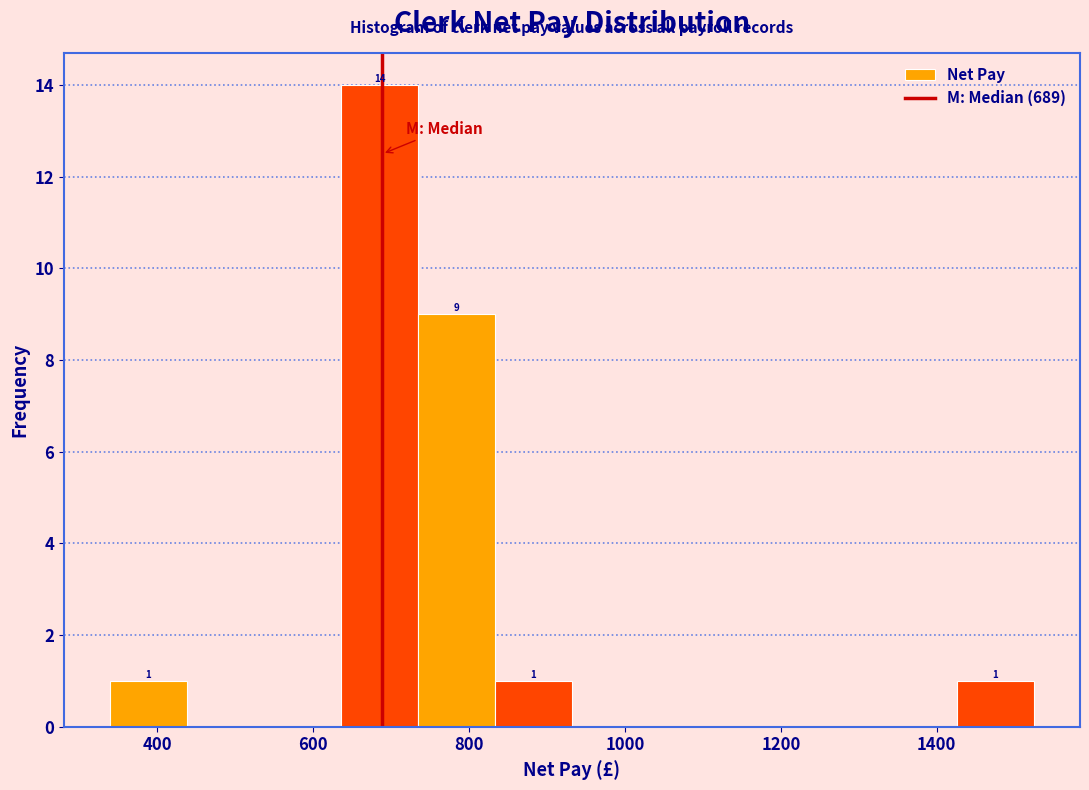

Over which range of the x-axis is the bar tallest?

640 to 740